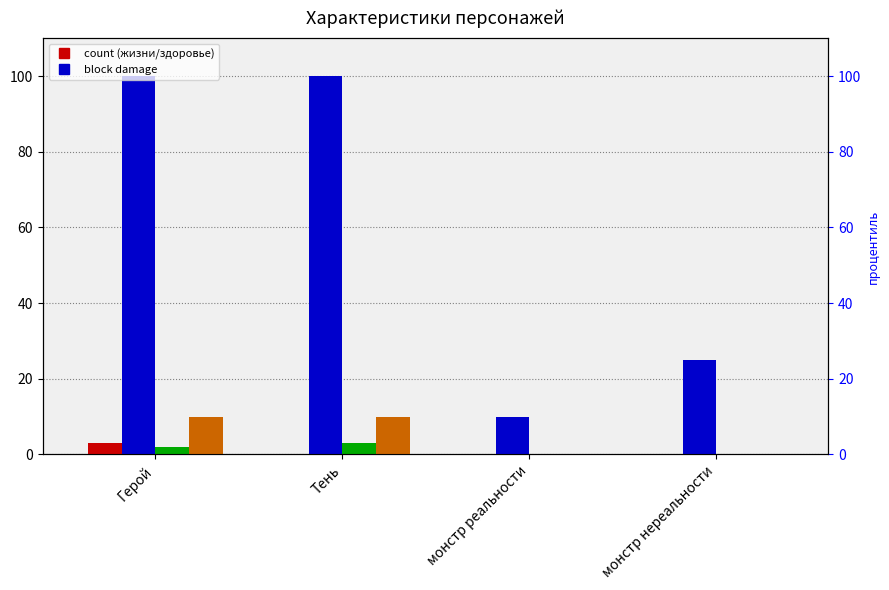

Which series has the widest spread of values?

Здоровье